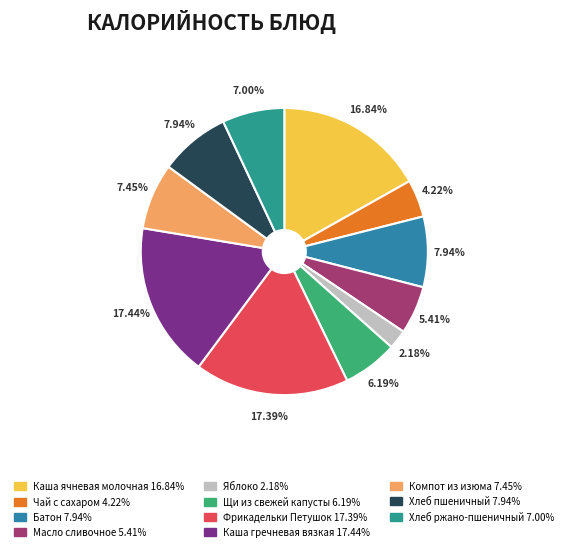

Count the number of slices in the pie.

11